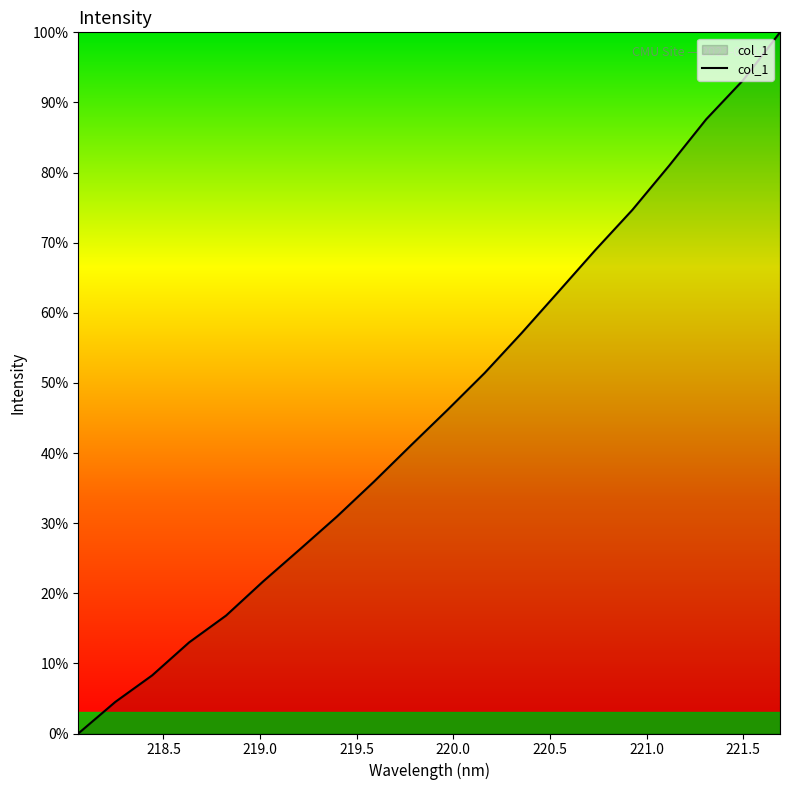

What is the maximum value shown in the chart?

100.0